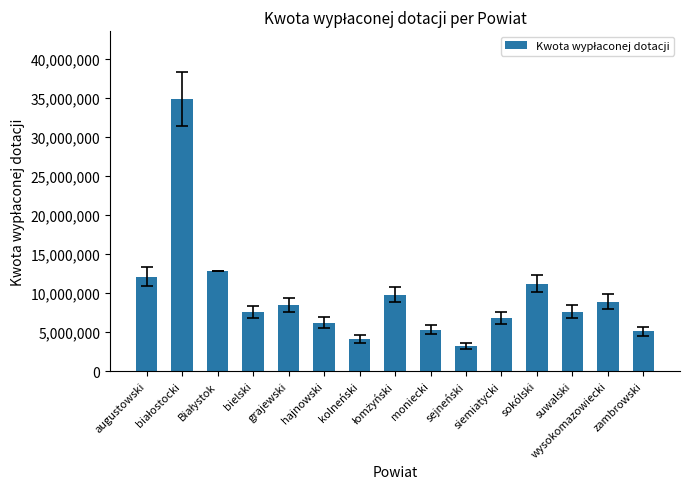

What is the value of the 8th bar from the left?

9800000.0